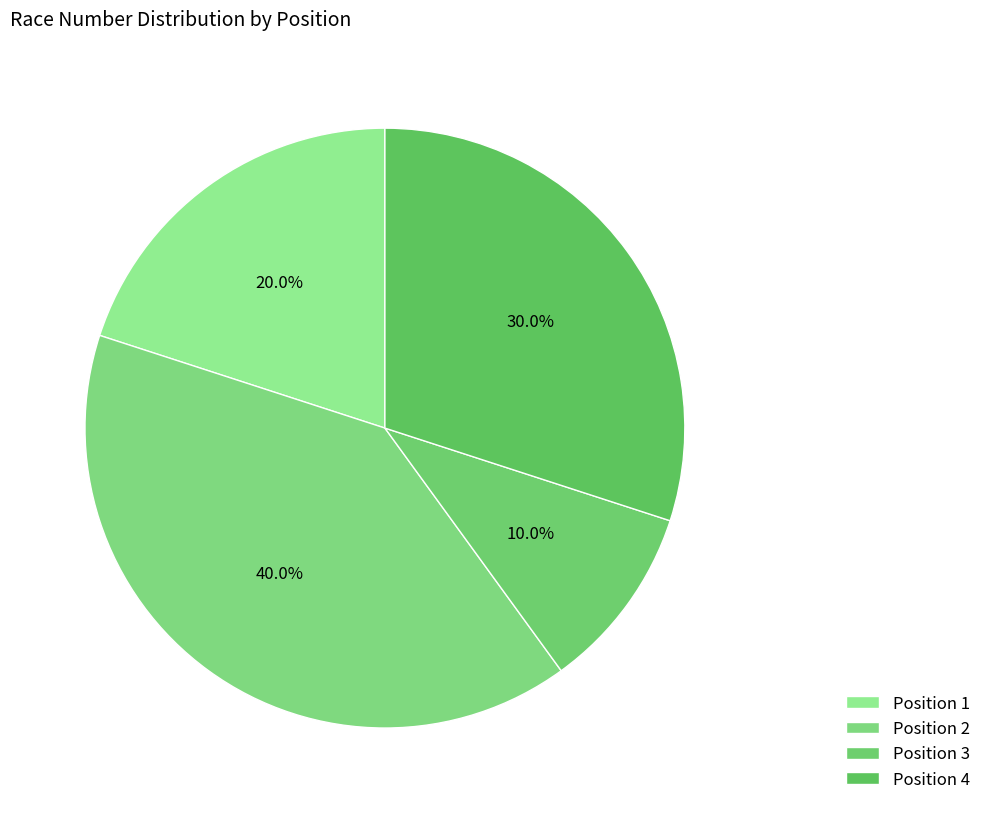

Rank the categories by value from highest to lowest.

Position 2, Position 4, Position 1, Position 3